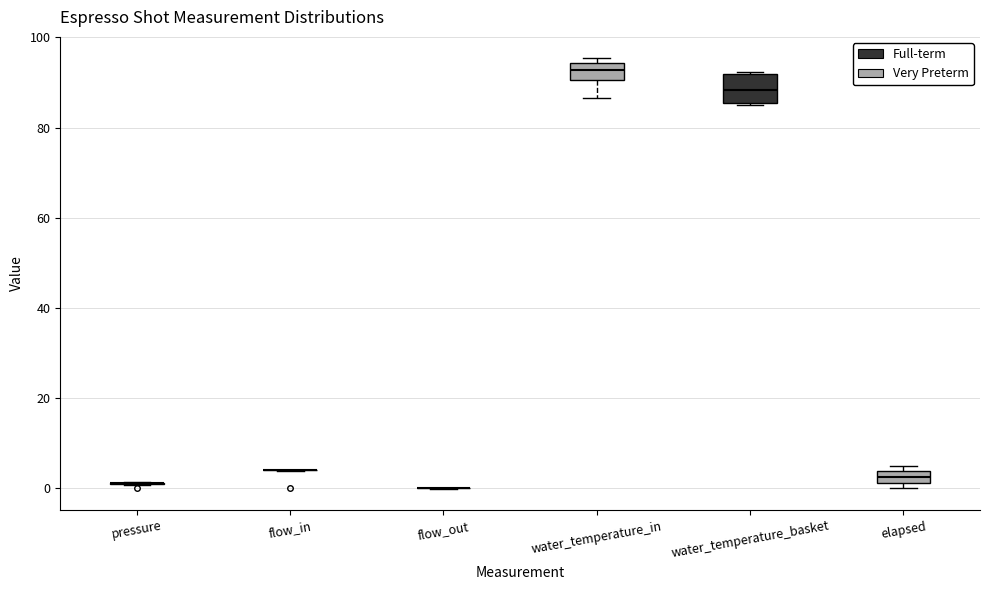

Where is the lower edge of the box for elapsed on the y-axis? The values are not printed on the chart, so give them approximately, as read against the axis.

2